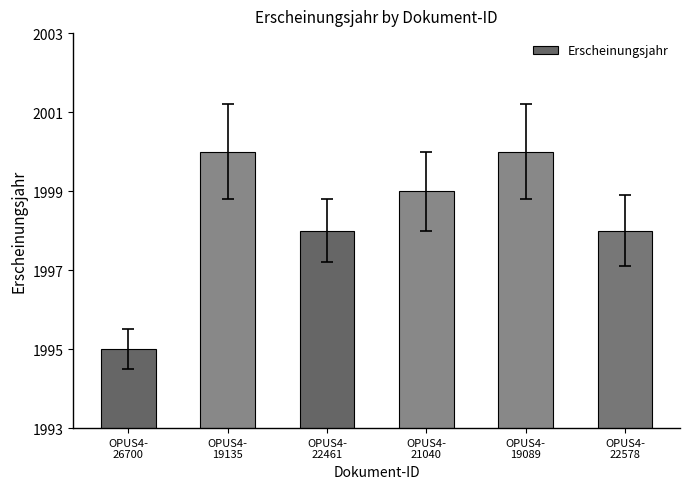

What is the sum of all values?

11990